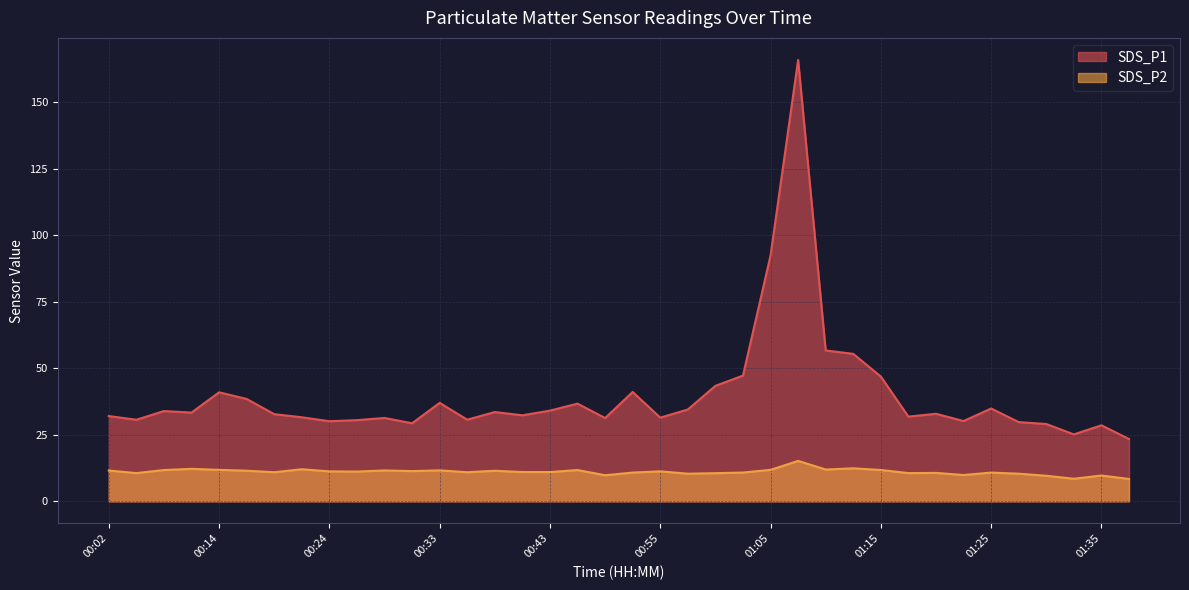

List the series in order of their overall mean, highest first.

SDS_P1, SDS_P2